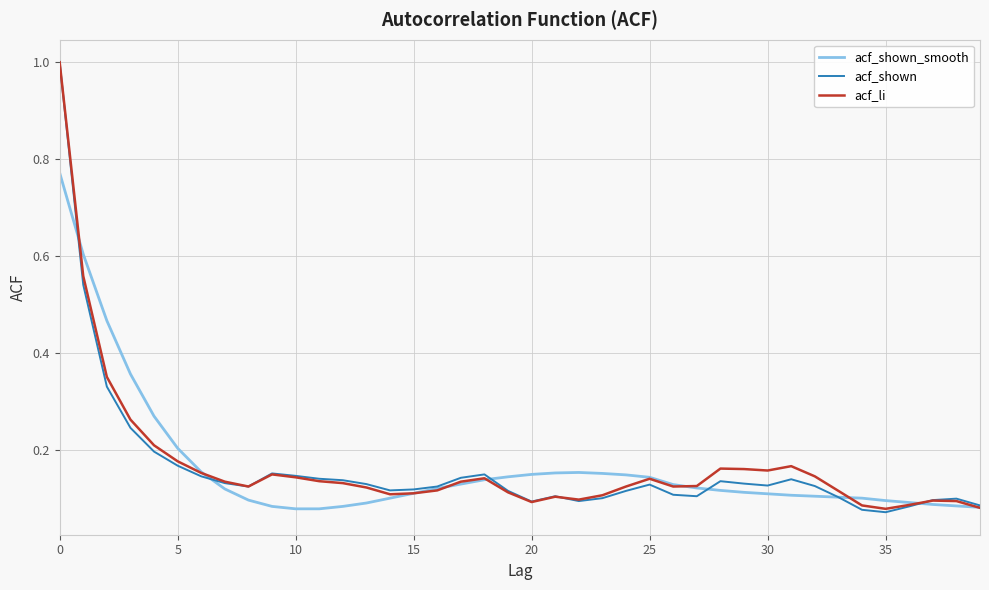

What is the greatest value displayed?

1.0